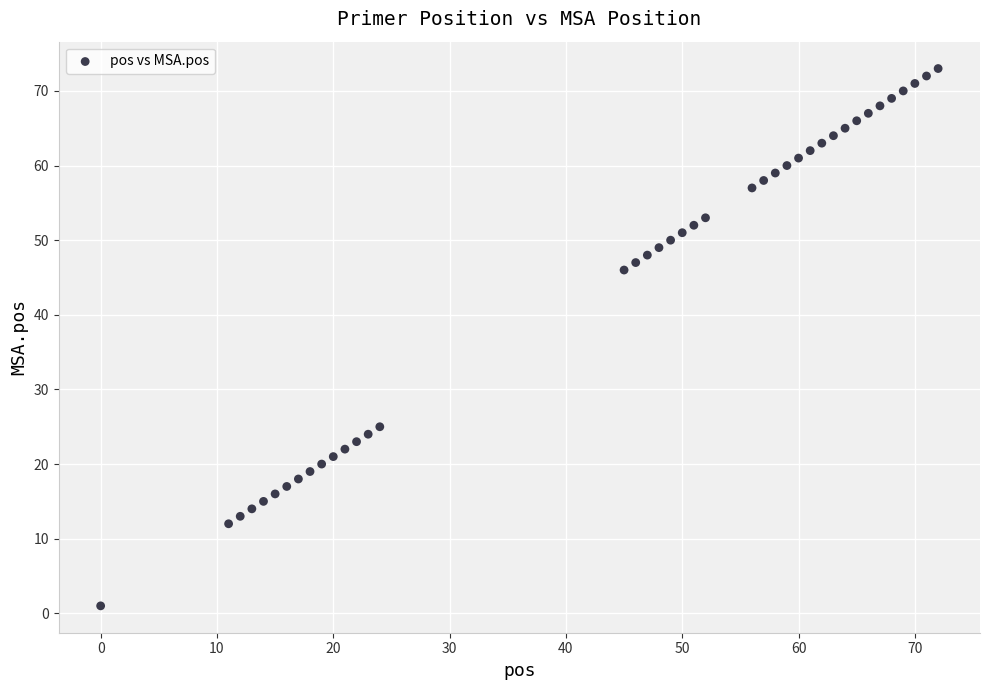

What is the range of X values (max minus min)?

72